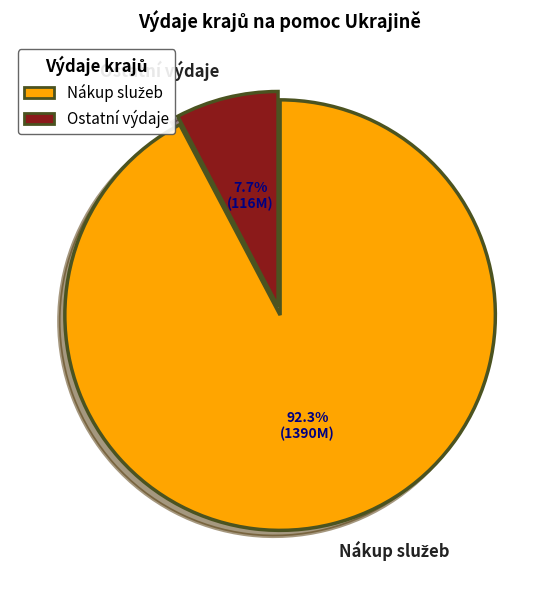

Is there a majority slice in this chart?

Yes